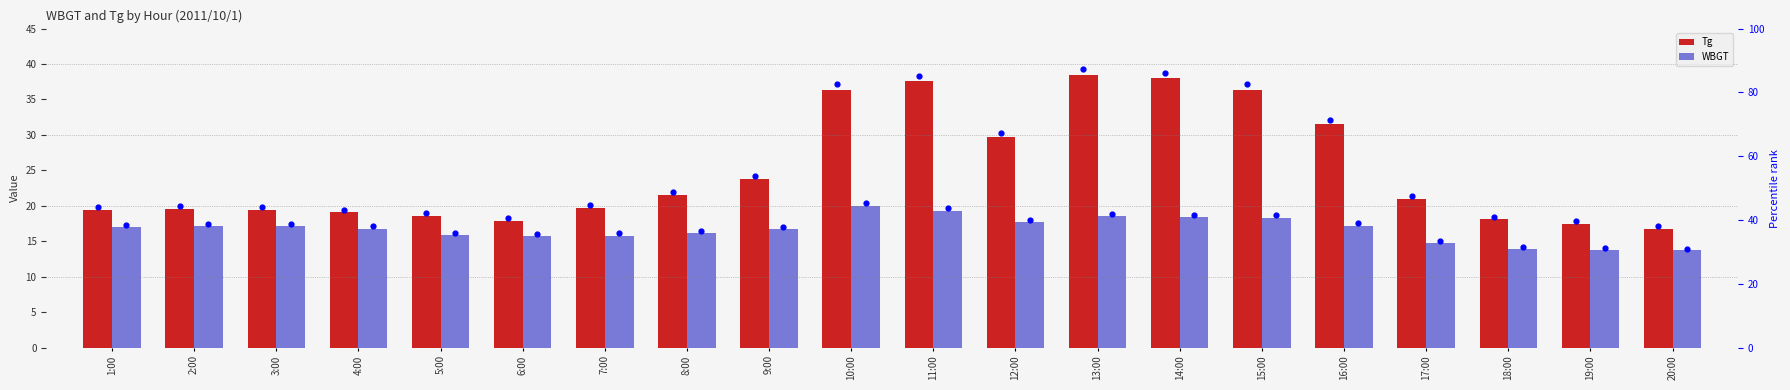

What are all the series names shown in the legend?

Tg, WBGT